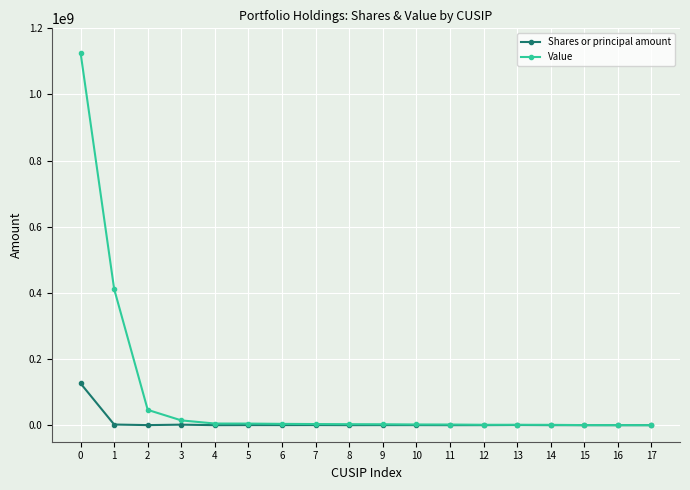

True or false: Shares or principal amount has more than 1 interior local peaks.

True